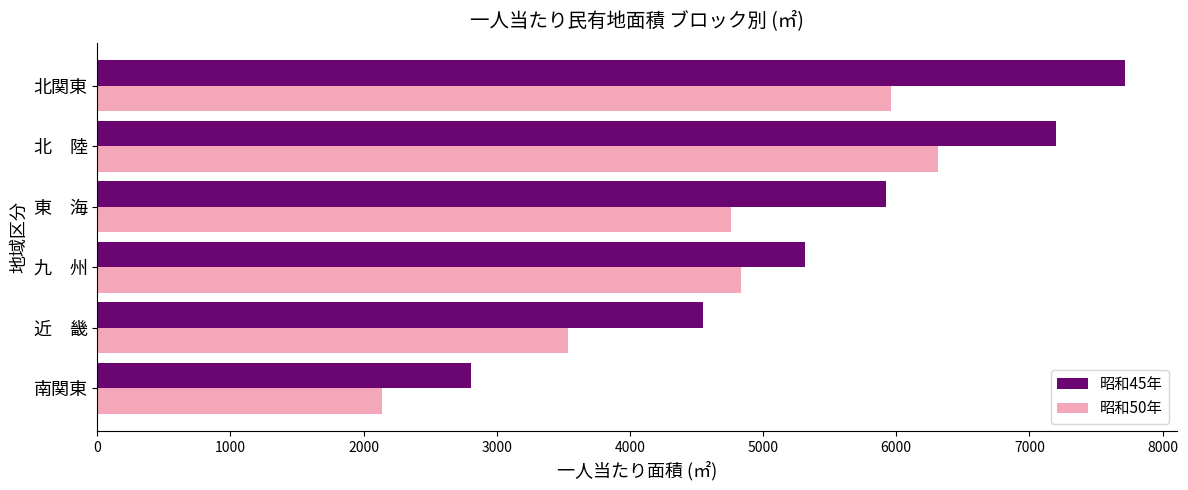

At how many categories does at least one series exceed 4828?

4